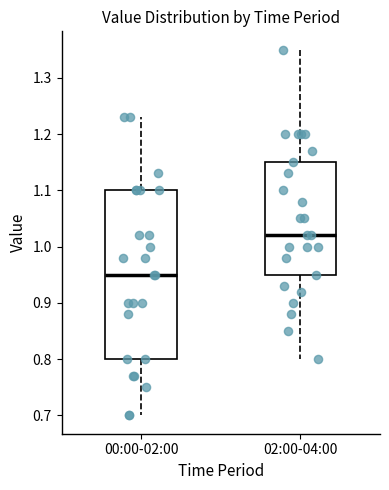

Reading left to right, read every box against the y-axis: the position of its median line, the range the box covers, and the ends of its whiskers. The values are not printed on the chart, so give them approximately, as read against the axis.

00:00-02:00: median 0.95, box 0.80 to 1.10, whiskers 0.70 to 1.23
02:00-04:00: median 1.02, box 0.95 to 1.15, whiskers 0.80 to 1.35